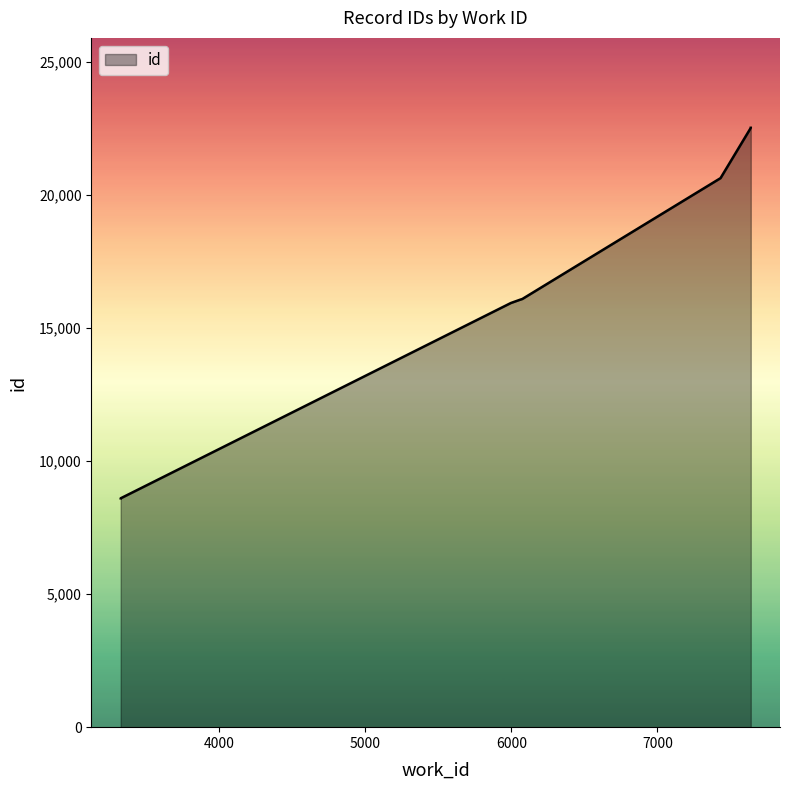

True or false: the data shows 5385 at 3327.

False